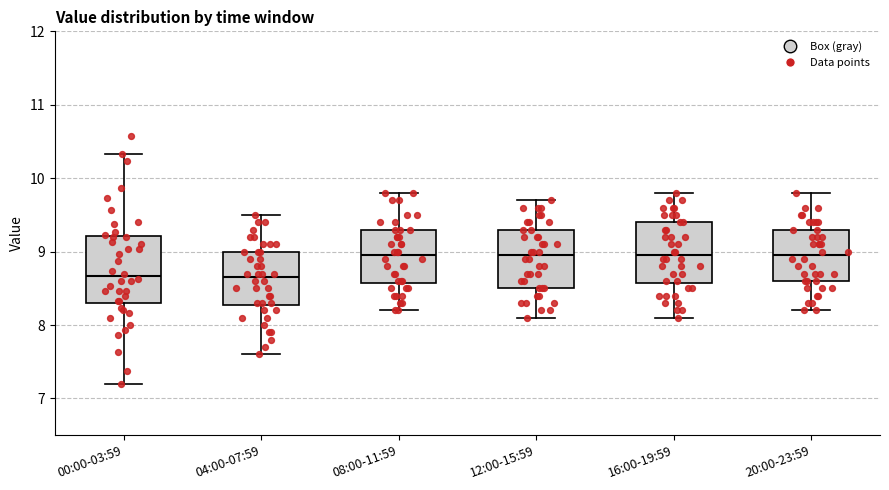

Where is the upper edge of the box for 00:00-03:59 on the y-axis? The values are not printed on the chart, so give them approximately, as read against the axis.

9.2